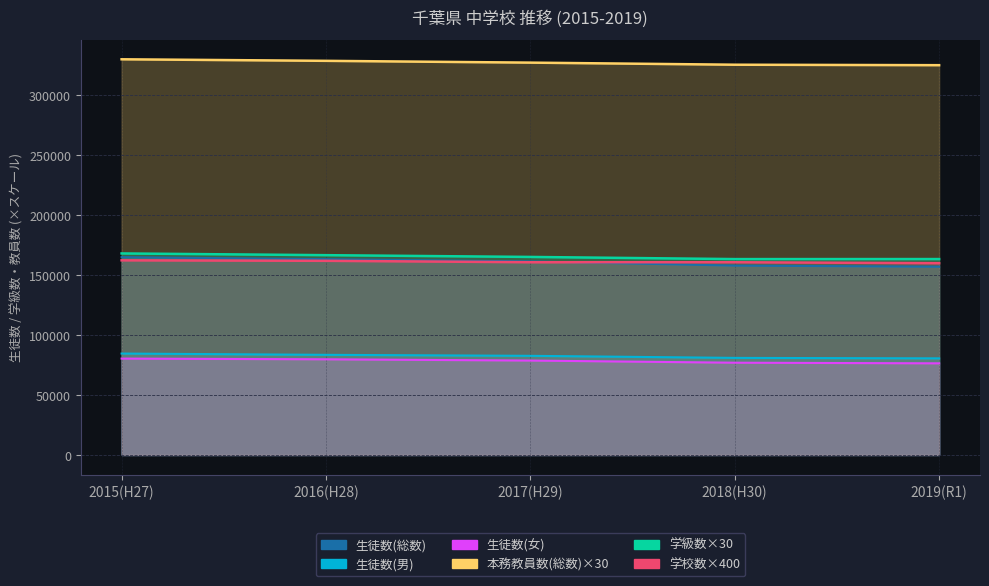

Where does the 生徒数(女) series first go above 78779?

2015(H27)